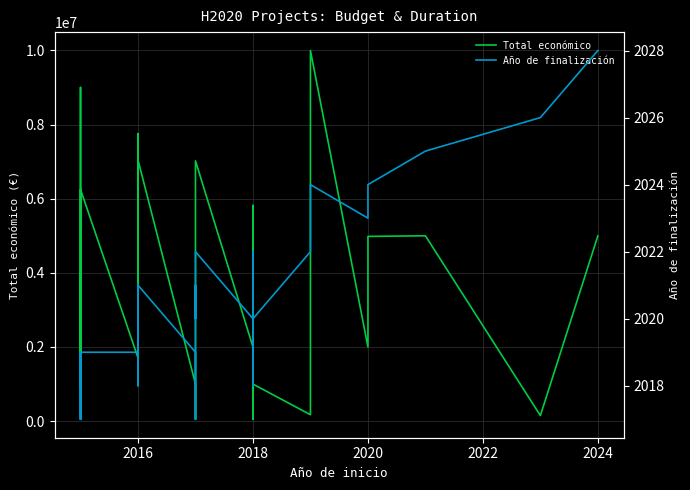

In Año de finalización, how many points are higher than both neighbors (excluding endpoints)?

7